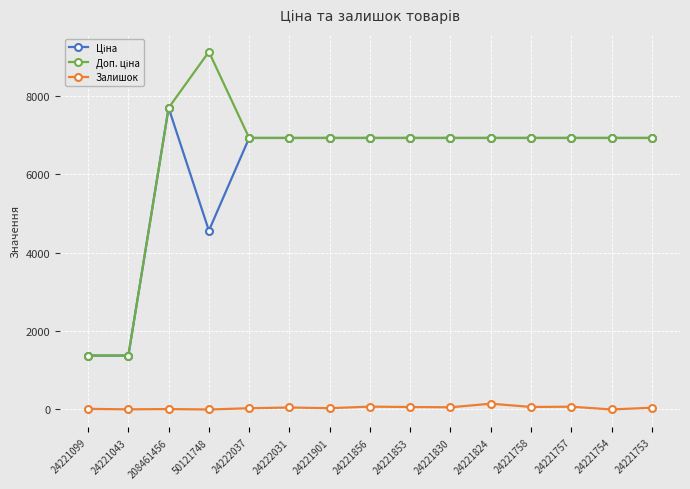

At which category is the sum across all series the highest?

208461456